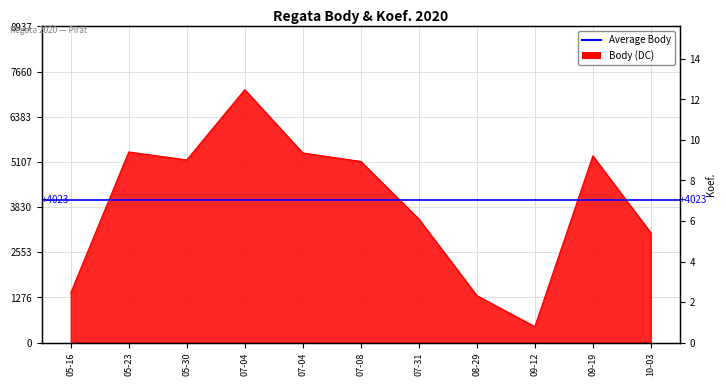

True or false: Koef. and Body intersect in this chart.

False